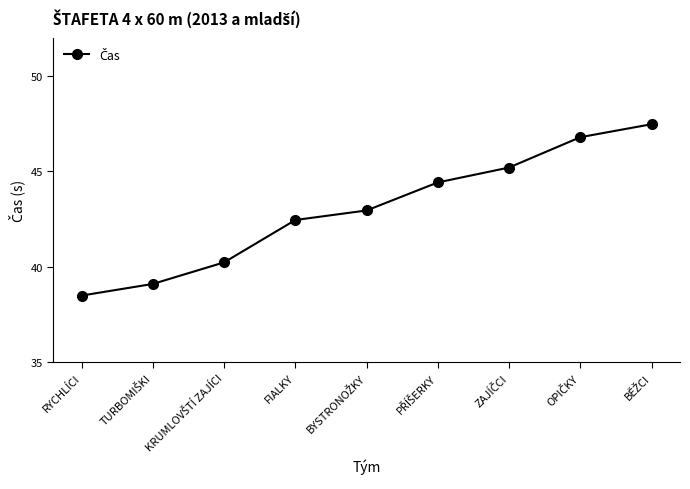

At which category does the chart reach its minimum across all series?

RYCHLÍCI